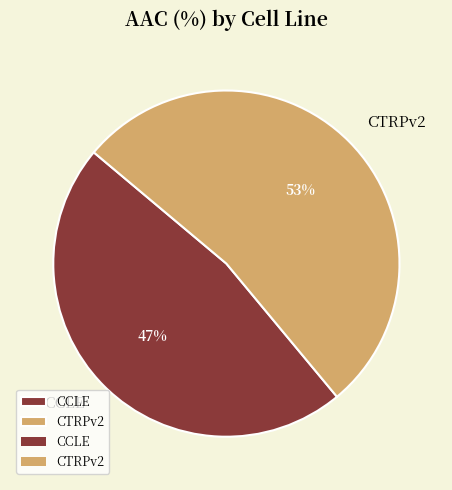

Which slice is the smallest?

CCLE